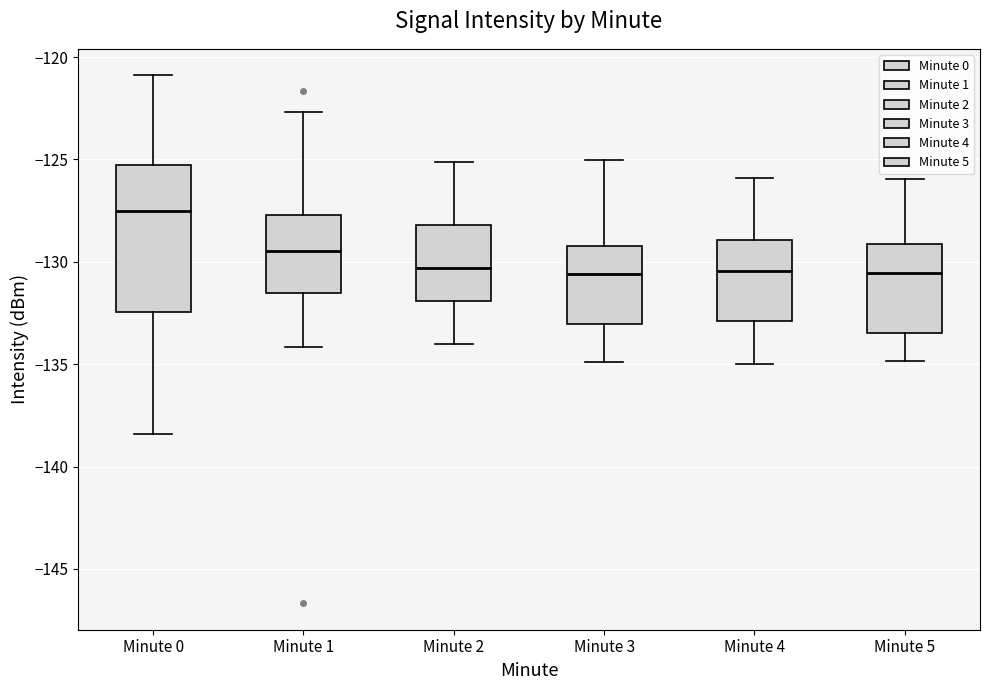

Where does the median line of the box for Minute 1 sit on the y-axis? The values are not printed on the chart, so give them approximately, as read against the axis.

-129.5